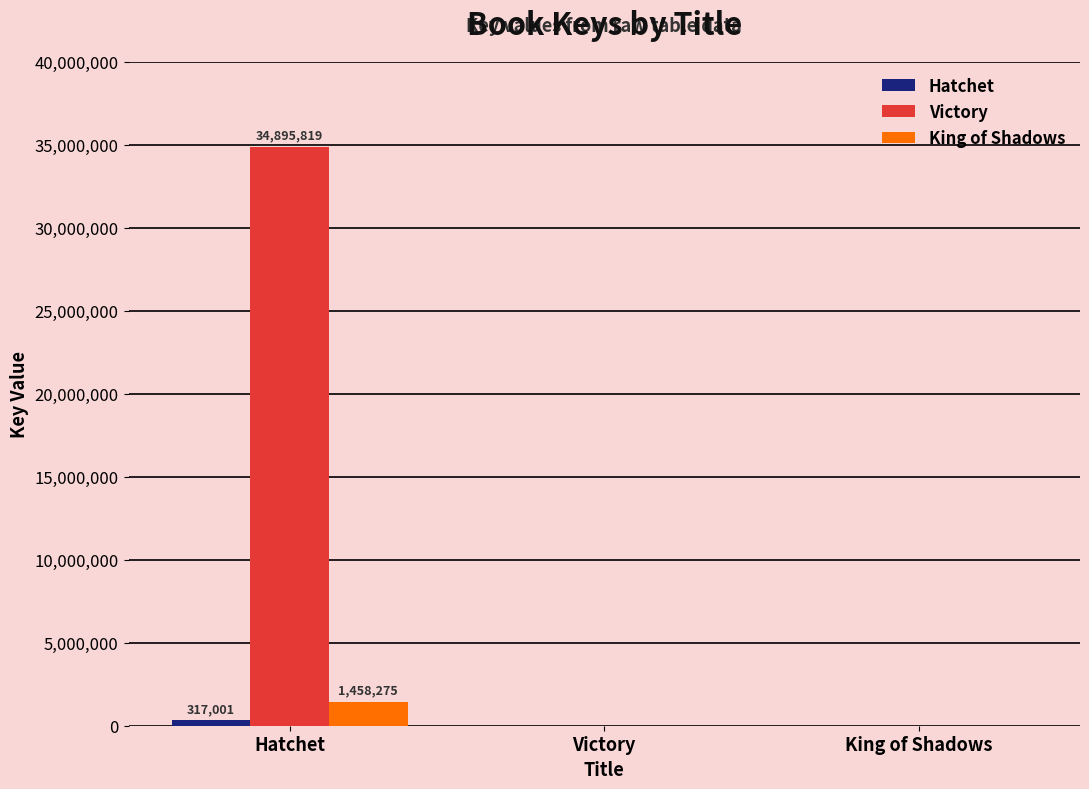

What is the sum of all Victory values?

34895819